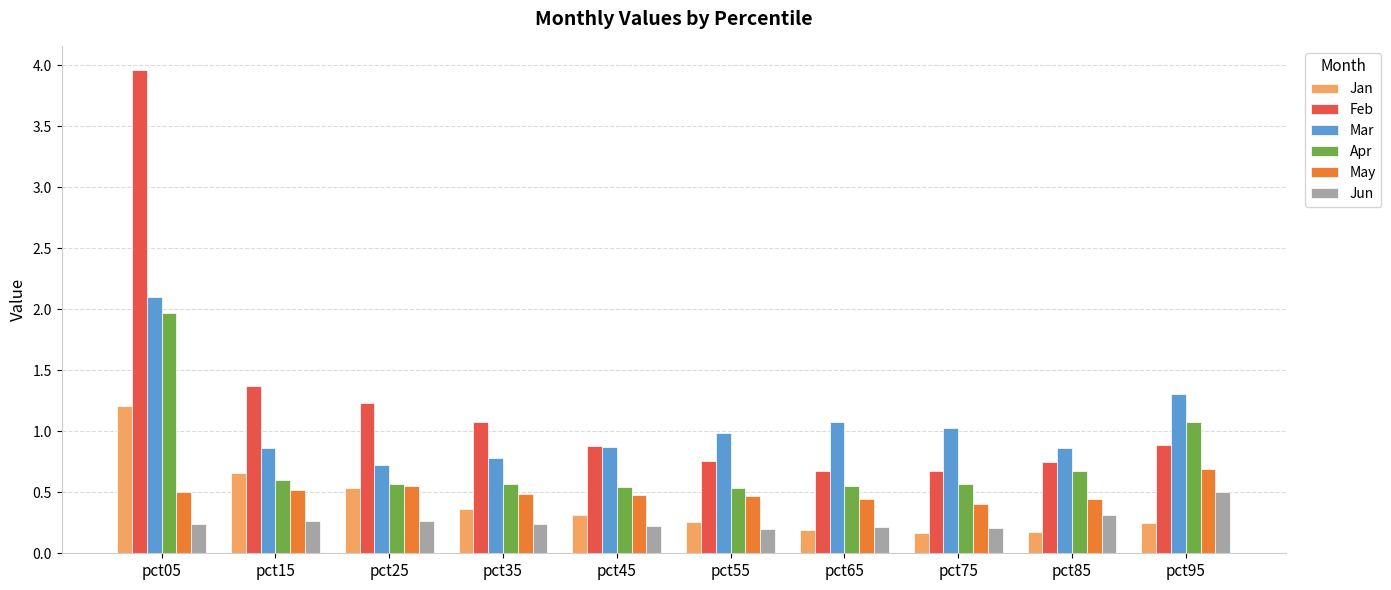

What is the highest value of the Jan series?

1.2